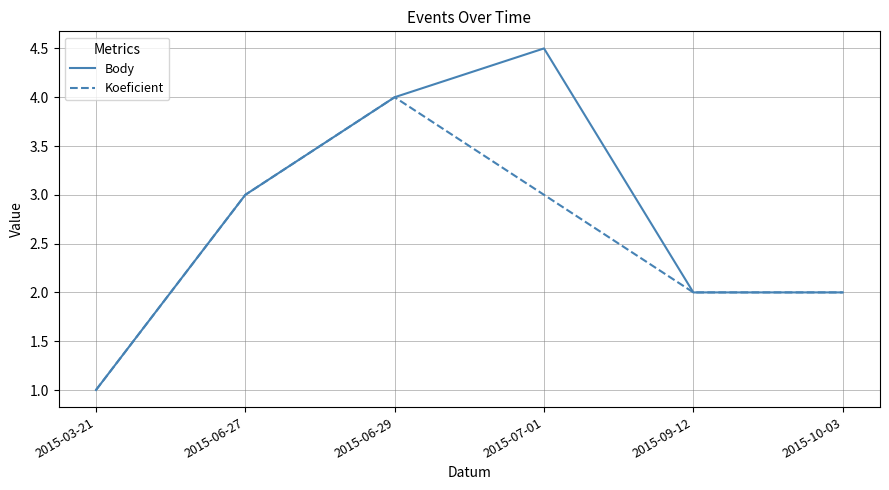

Which category has the lowest value across all series?

2015-03-21